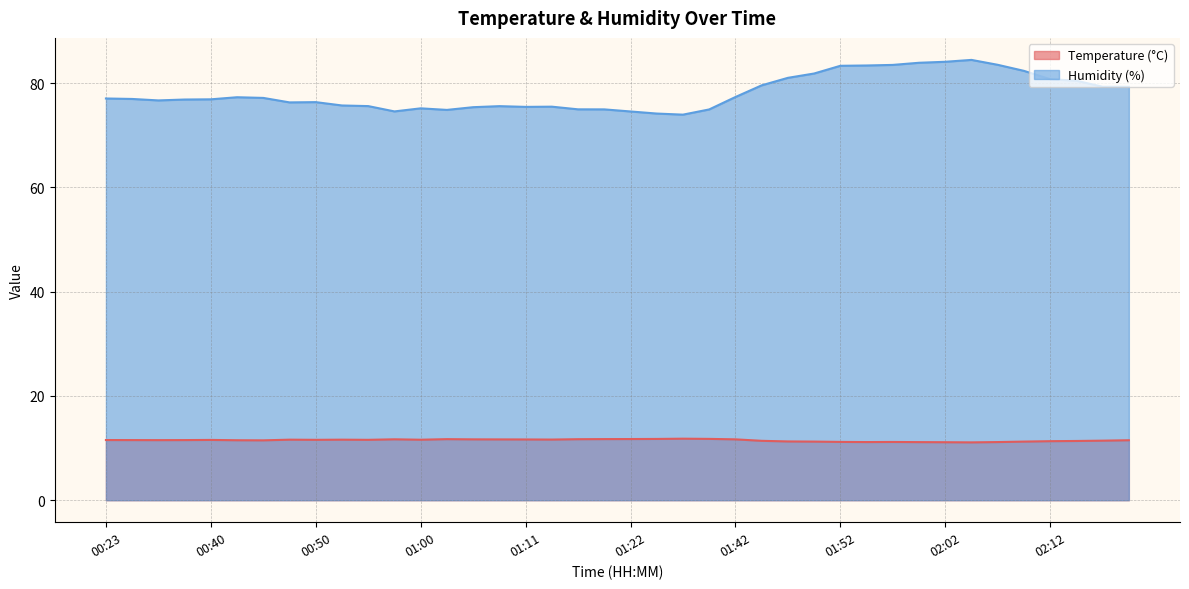

What is the label of the 27th point from the left?

01:47